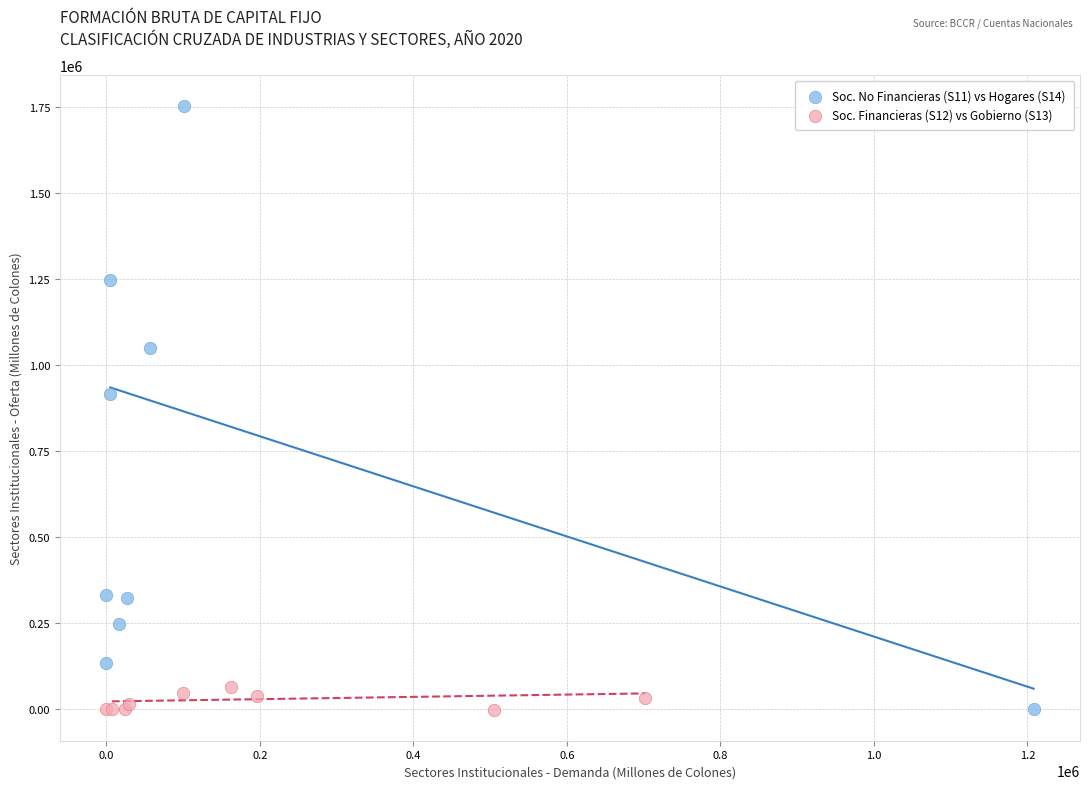

Which series contains the highest Y value?

Soc. No Financieras (S11) vs Hogares (S14)